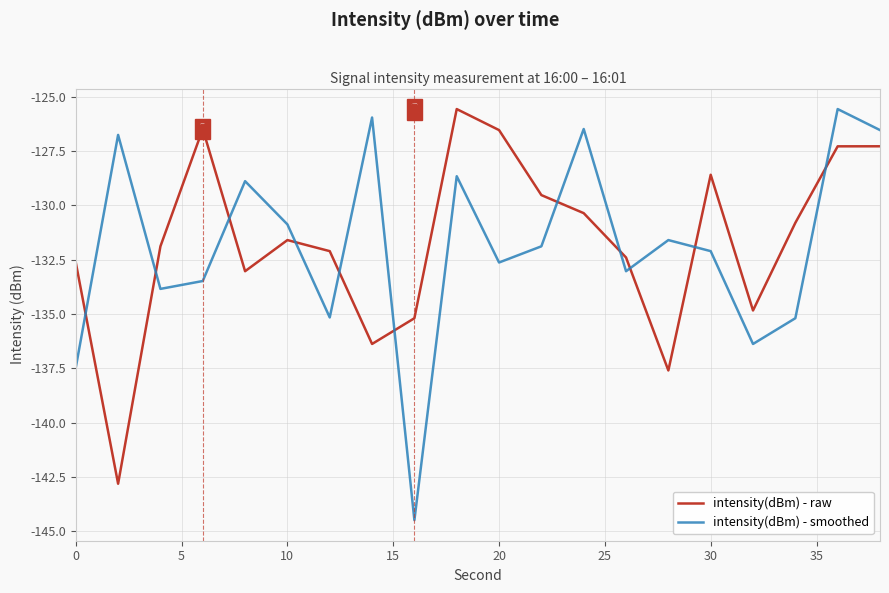

Which series contains the lowest Y value?

intensity(dBm) - smoothed